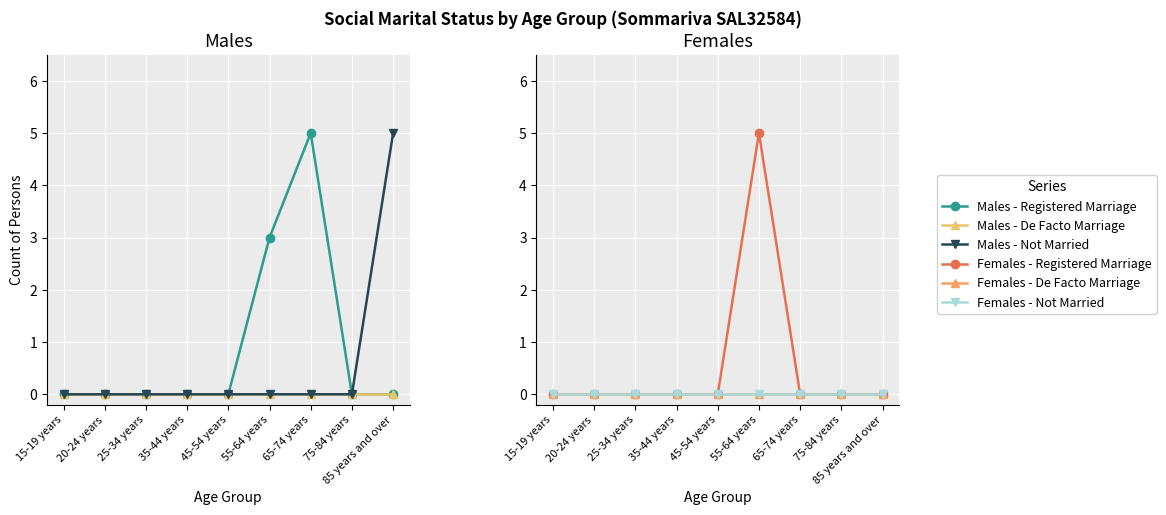

Which series has the largest total across all categories?

Males - Registered Marriage